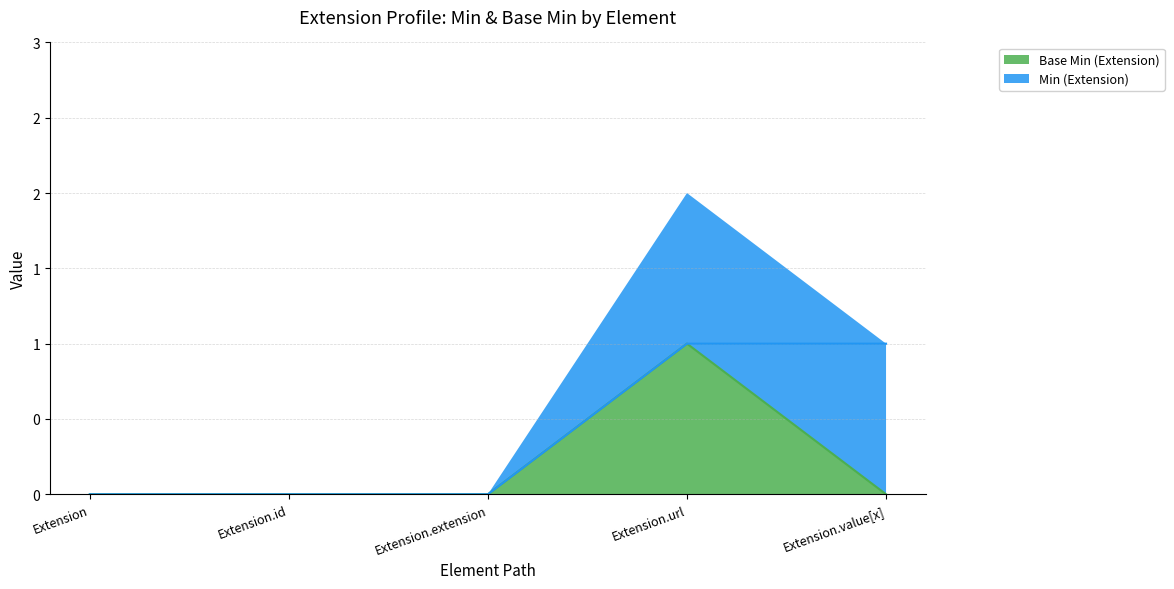

What is the label of the 1st point from the left?

Extension